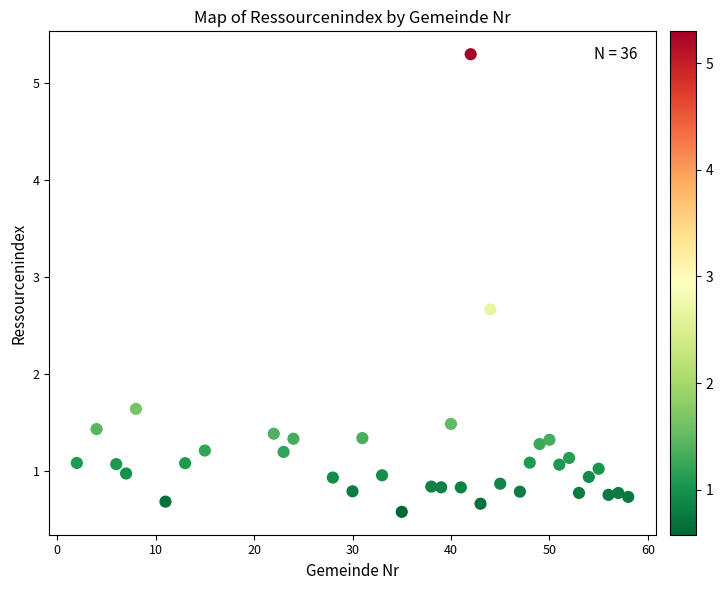

What is the range of Y values (max minus min)?

4.7